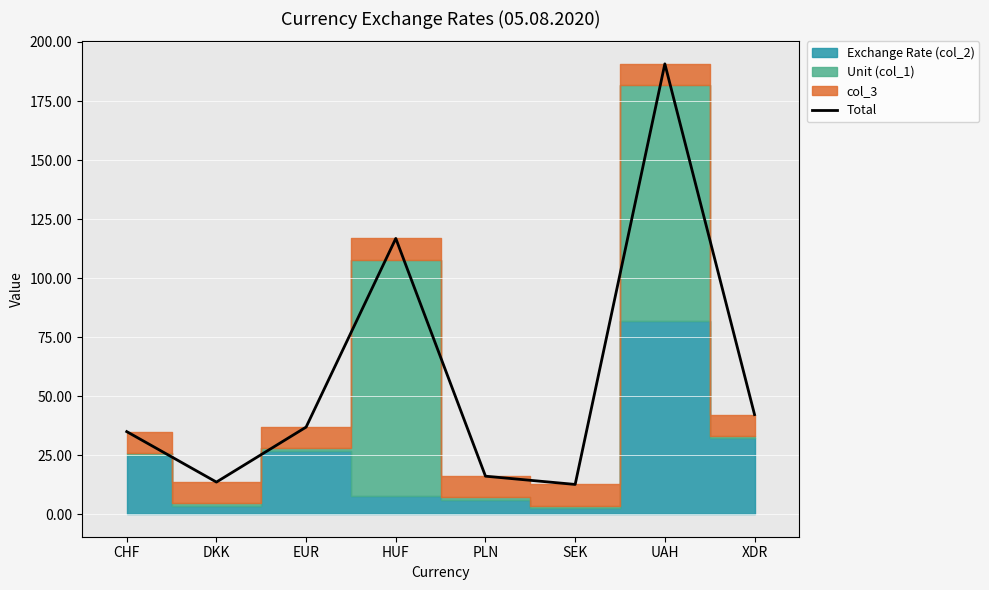

Does the chart display data point markers on the line(s)?

No